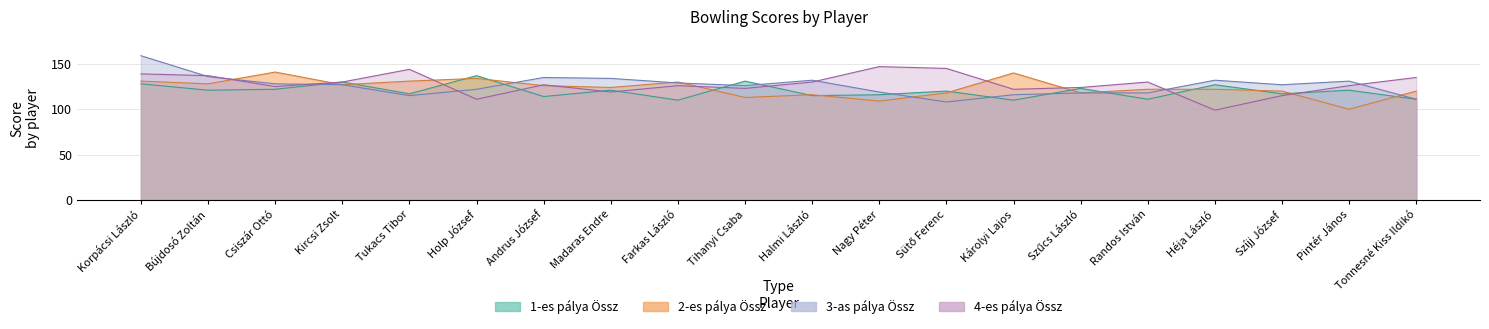

True or false: 2-es pálya Össz and 3-as pálya Össz cross at least once.

True